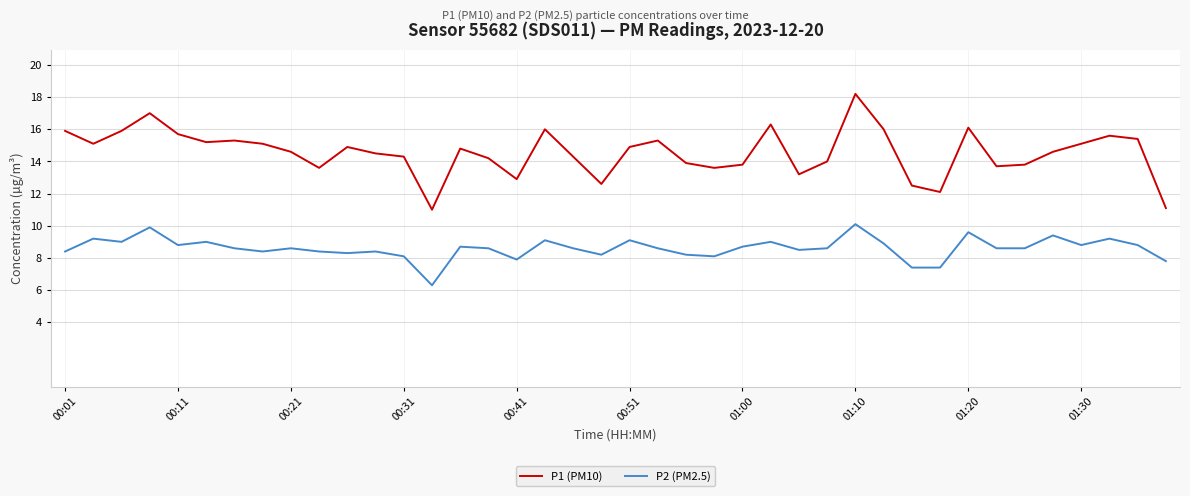

Reading left to right, transcribe all the data shown in this chart.

P1 (PM10): 15.9	15.1	15.9	17.0	15.7	15.2	15.3	15.1	14.6	13.6	14.9	14.5	14.3	11.0	14.8	14.2	12.9	16.0	14.3	12.6	14.9	15.3	13.9	13.6	13.8	16.3	13.2	14.0	18.2	16.0	12.5	12.1	16.1	13.7	13.8	14.6	15.1	15.6	15.4	11.1
P2 (PM2.5): 8.4	9.2	9.0	9.9	8.8	9.0	8.6	8.4	8.6	8.4	8.3	8.4	8.1	6.3	8.7	8.6	7.9	9.1	8.6	8.2	9.1	8.6	8.2	8.1	8.7	9.0	8.5	8.6	10.1	8.9	7.4	7.4	9.6	8.6	8.6	9.4	8.8	9.2	8.8	7.8